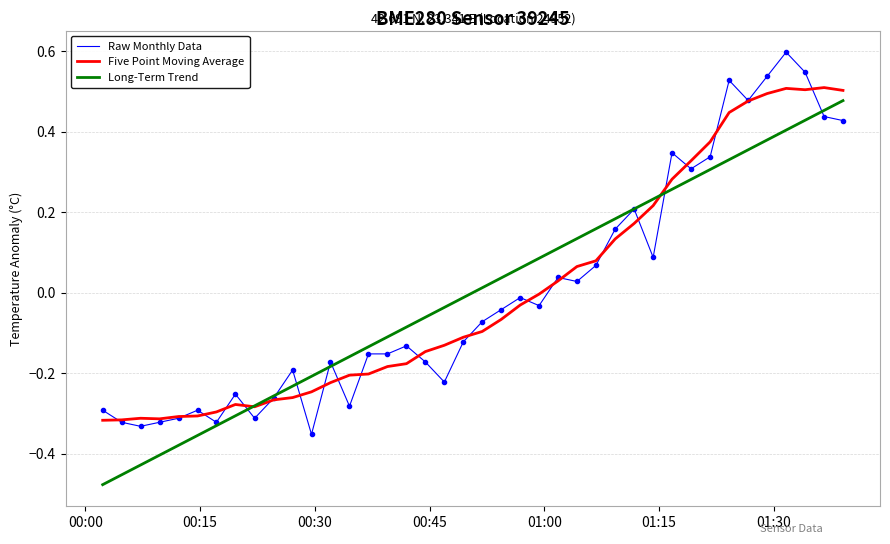

What is the maximum value shown in the chart?

0.6